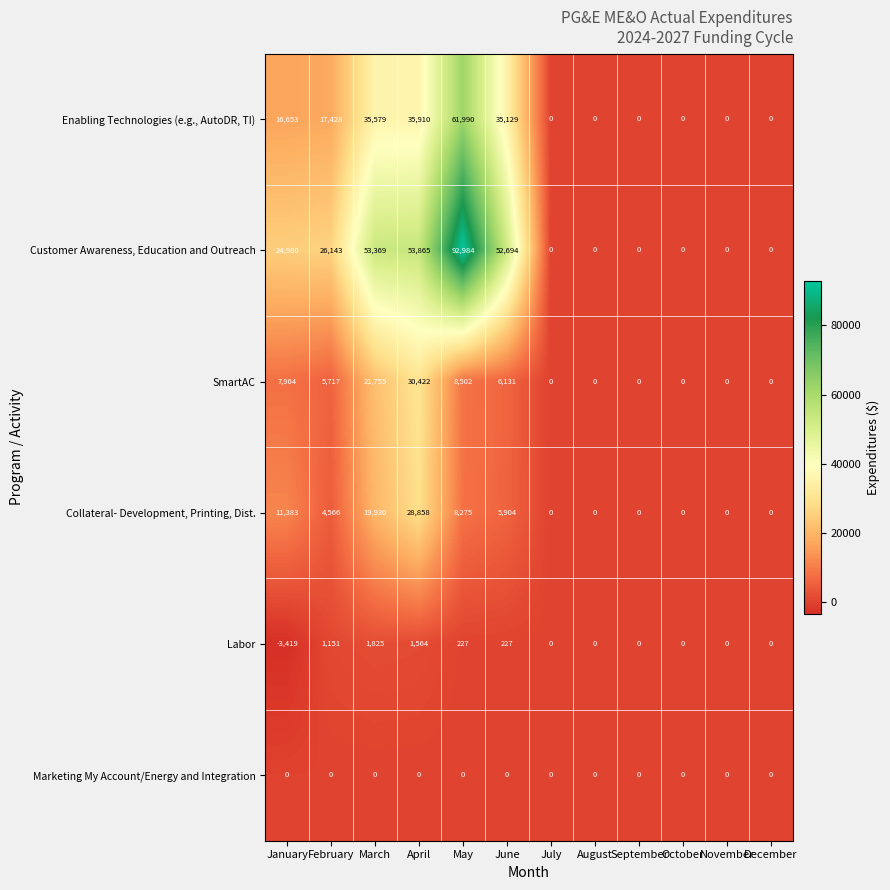

What is the spread (max minus min) of values at January?

28399